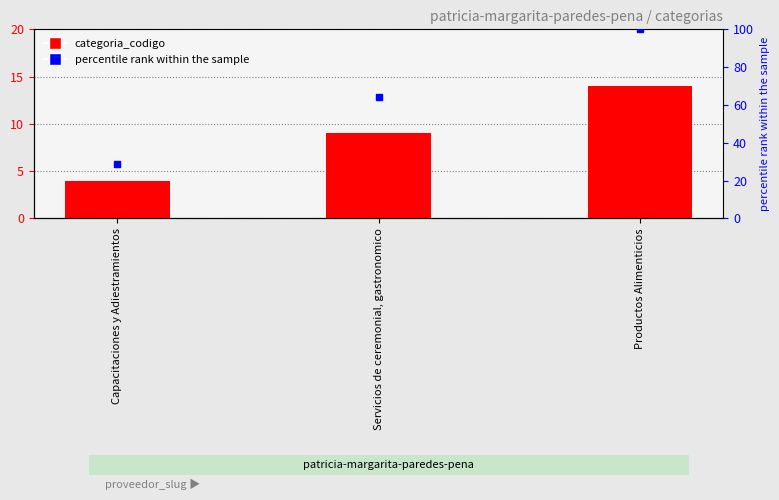

How many bars are there in total?

3